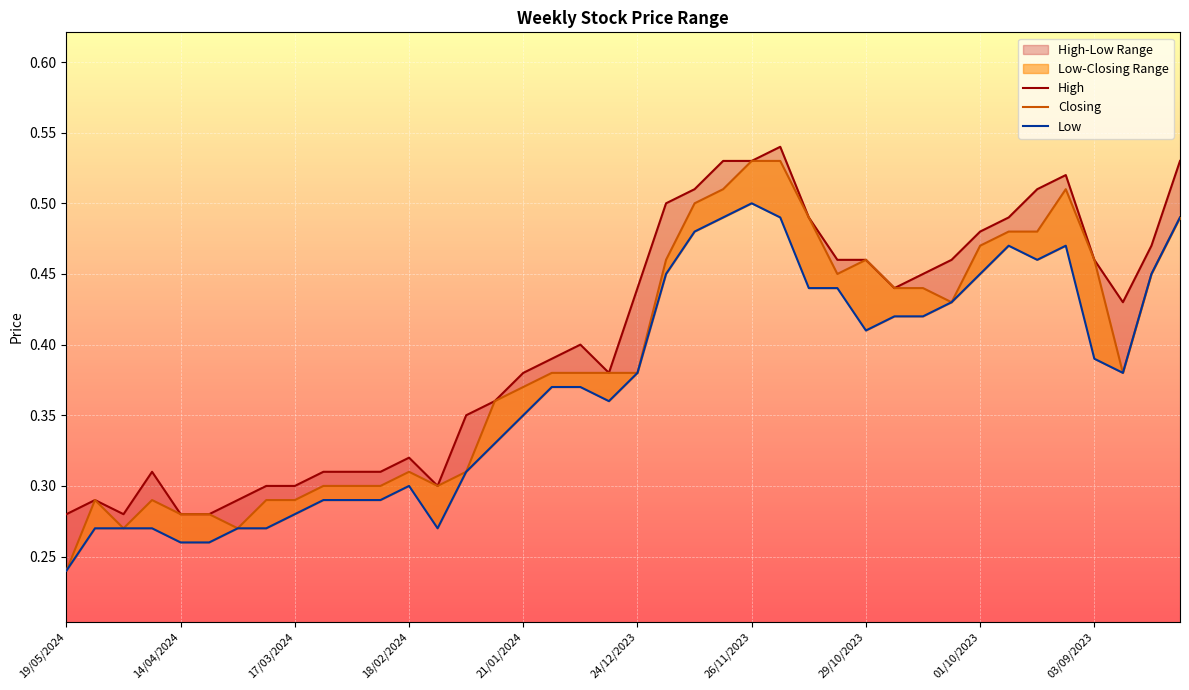

At which category does High reach its first local peak?

12/05/2024